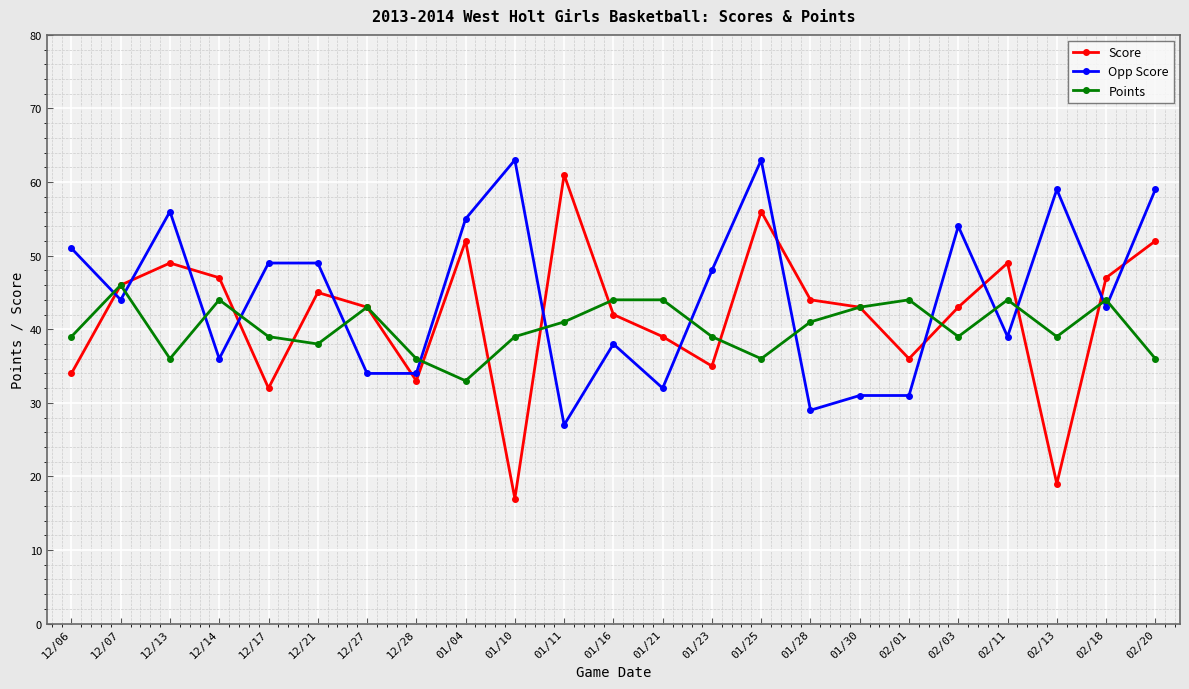

What is the approximate value of Opp Score at 02/18, to the nearest 10?

40